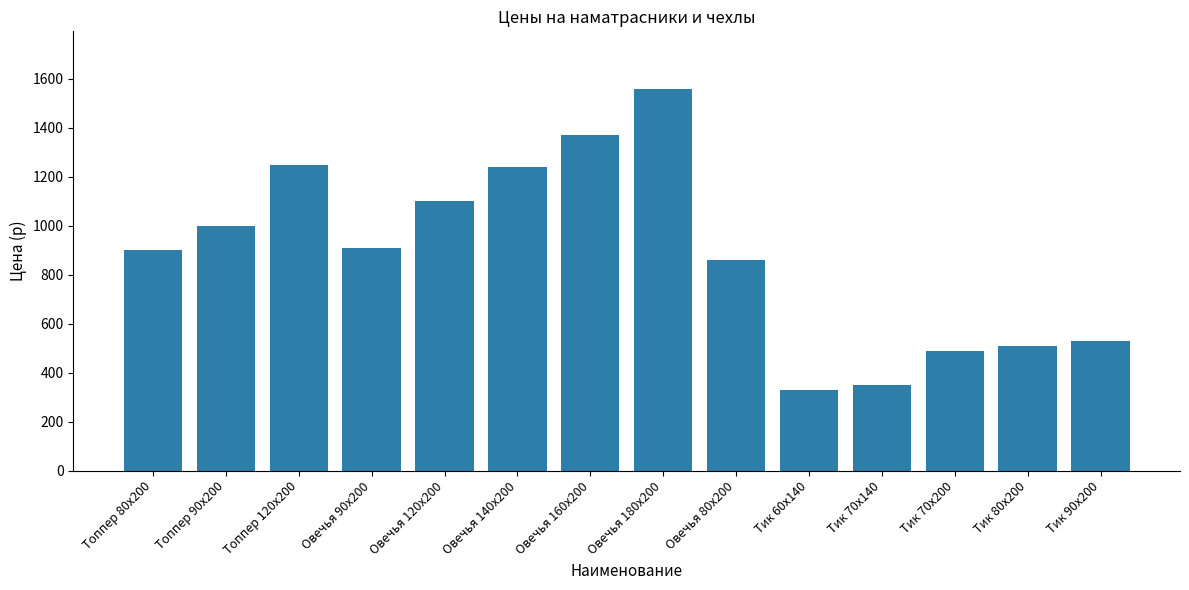

Reading right to left, extract all data points from this chart.

Тик 90х200=530	Тик 80х200=510	Тик 70х200=490	Тик 70х140=350	Тик 60х140=330	Овечья 80х200=860	Овечья 180х200=1560	Овечья 160х200=1370	Овечья 140х200=1240	Овечья 120х200=1100	Овечья 90х200=910	Топпер 120х200=1250	Топпер 90х200=1000	Топпер 80х200=900